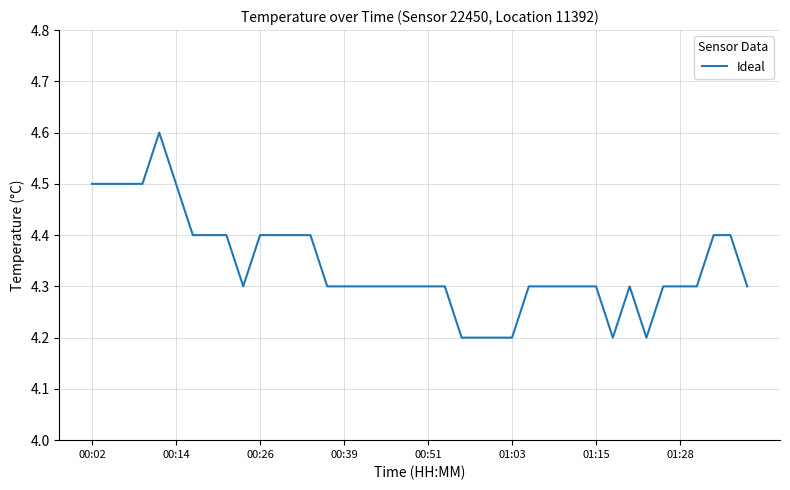

What is the maximum value shown in the chart?

4.6